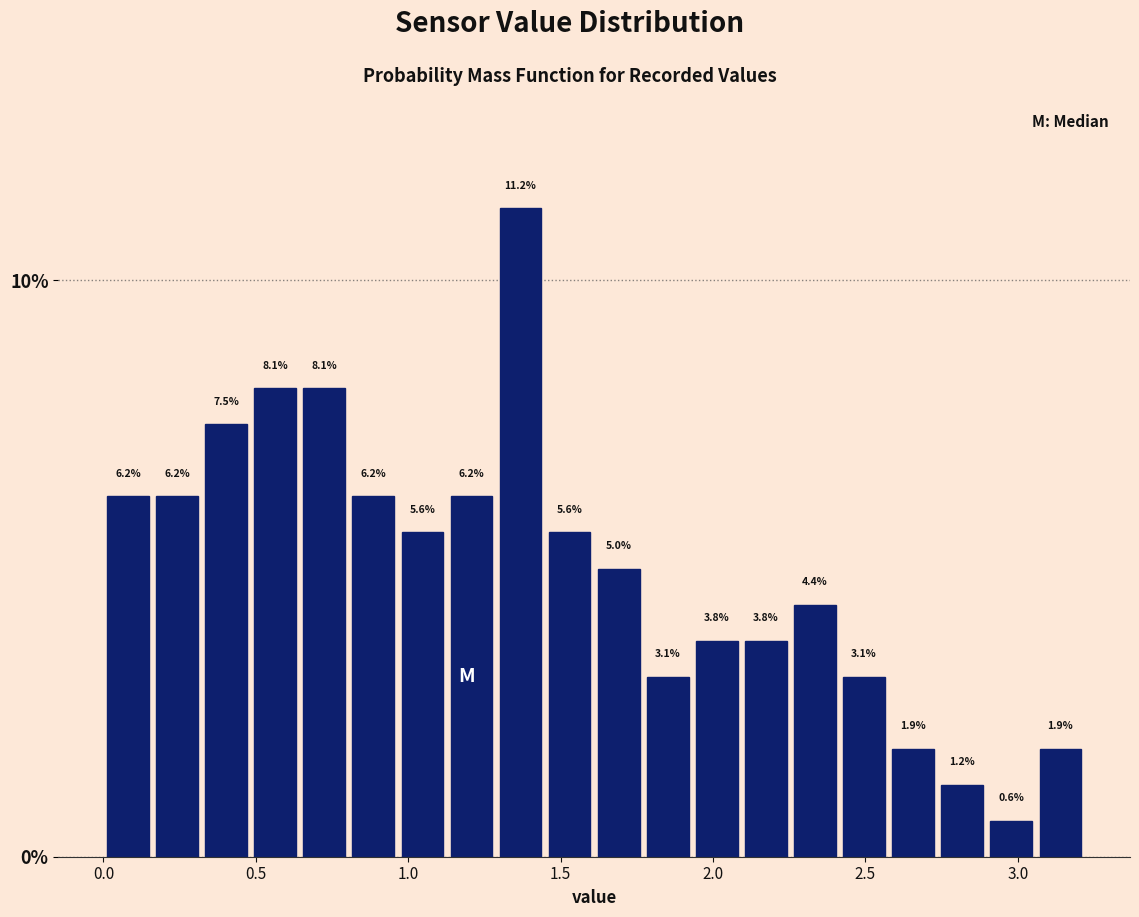

Around what value on the x-axis is the tallest bar? Give the approximate position of its centre, as read against the axis.

1.35